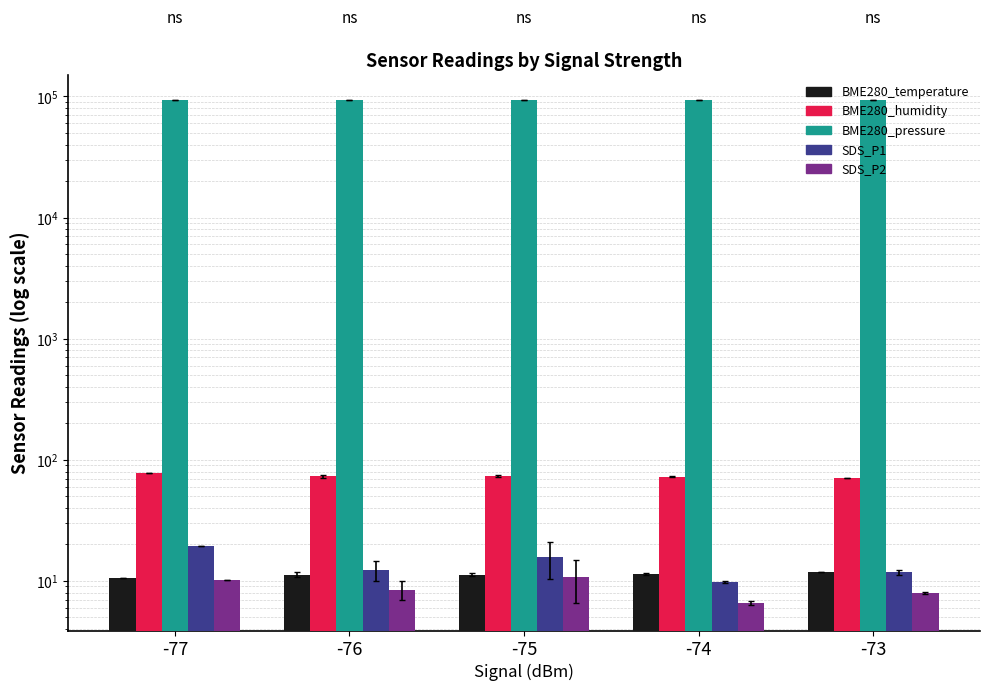

Which series has the largest range (max minus min)?

BME280_pressure